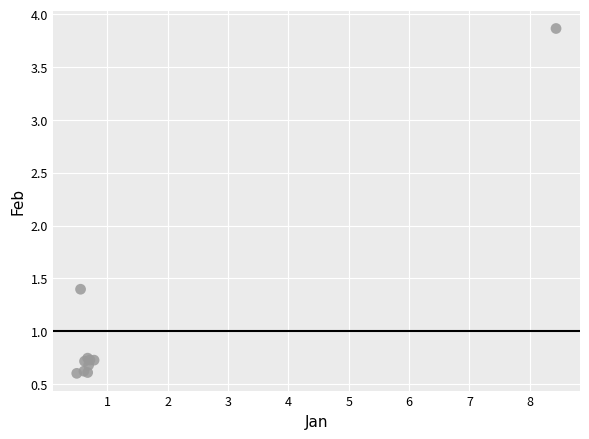

What Y value in the scatter plot is closest to 2?

1.4